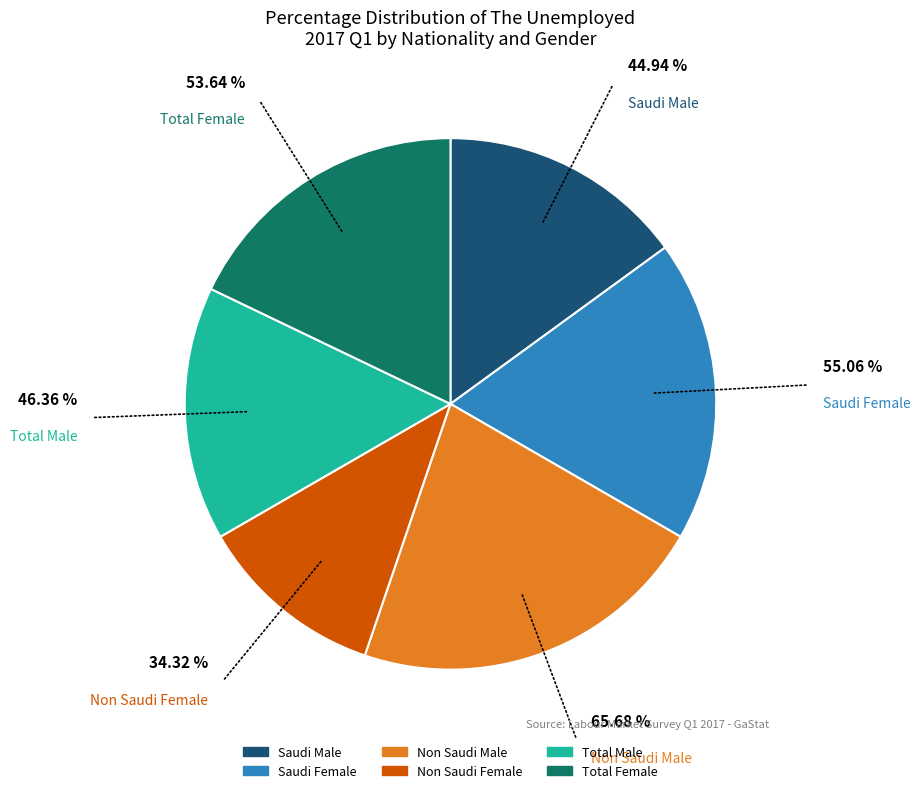

Which slice is the largest?

Non Saudi Male